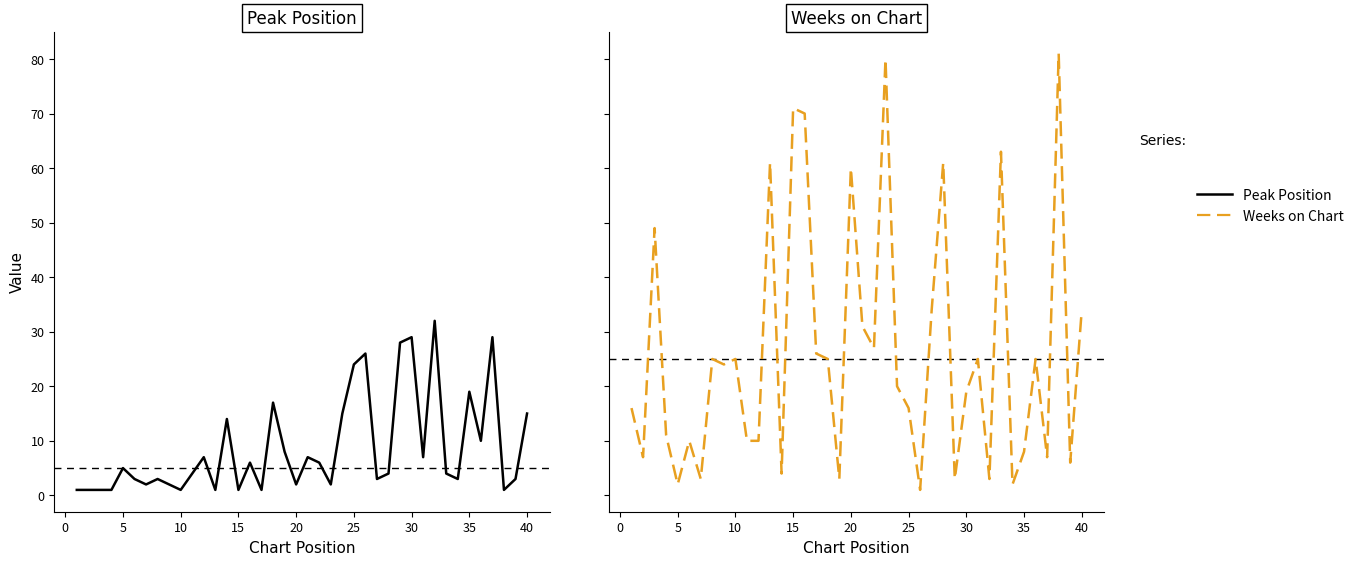

Is this an area chart (filled region under the line)?

No